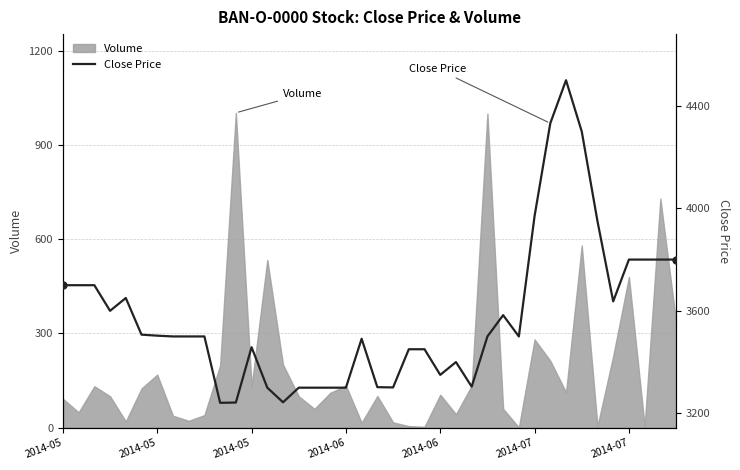

How many values are below 3500?

17